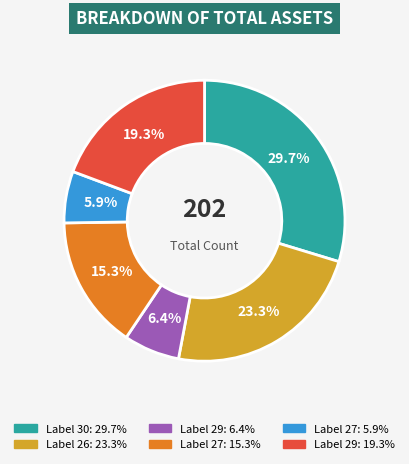

To the nearest percent, what is the average slice percentage?

17%